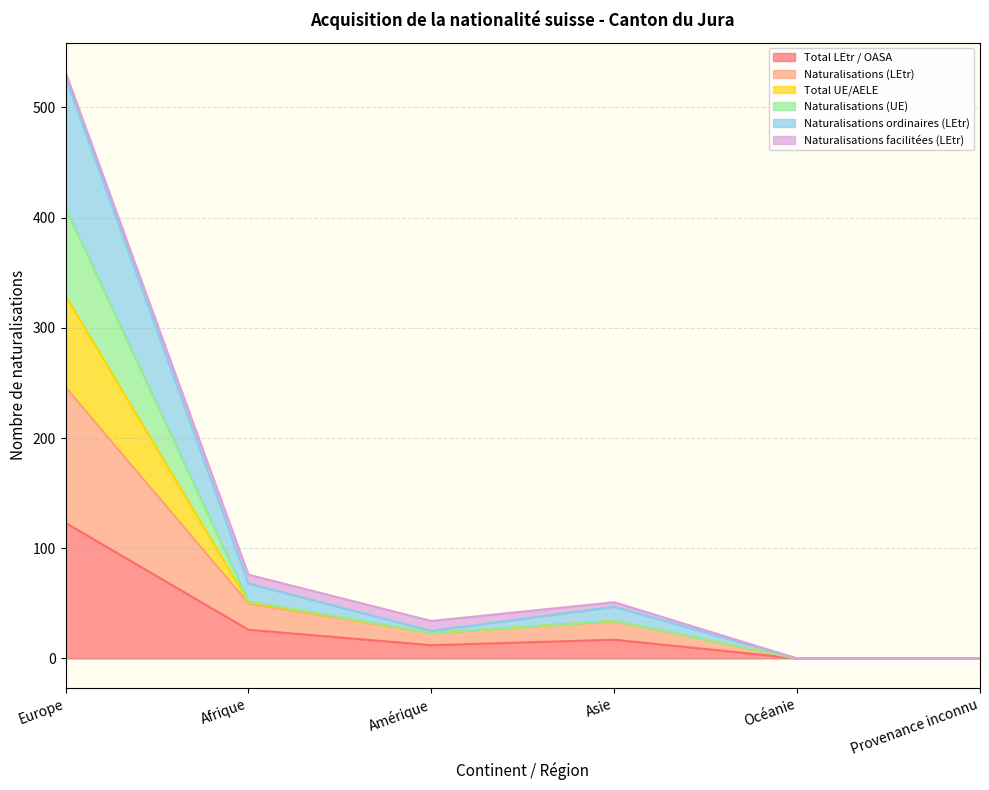

Which category has the highest value in the Total LEtr / OASA series?

Europe